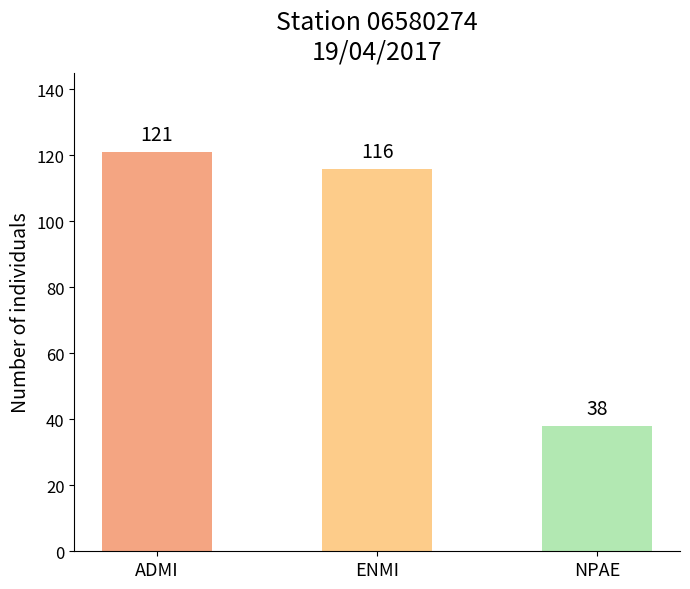

Count the number of categories in the chart.

3